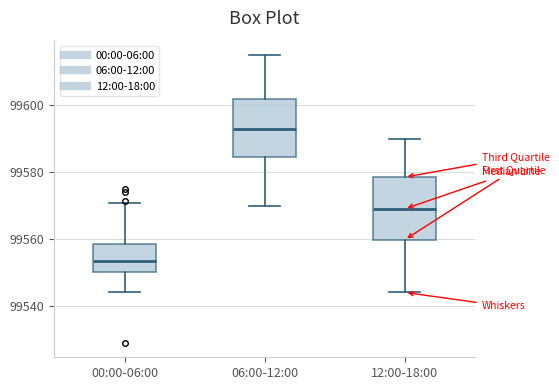

Where is the upper edge of the box for 00:00-06:00 on the y-axis? The values are not printed on the chart, so give them approximately, as read against the axis.

99558